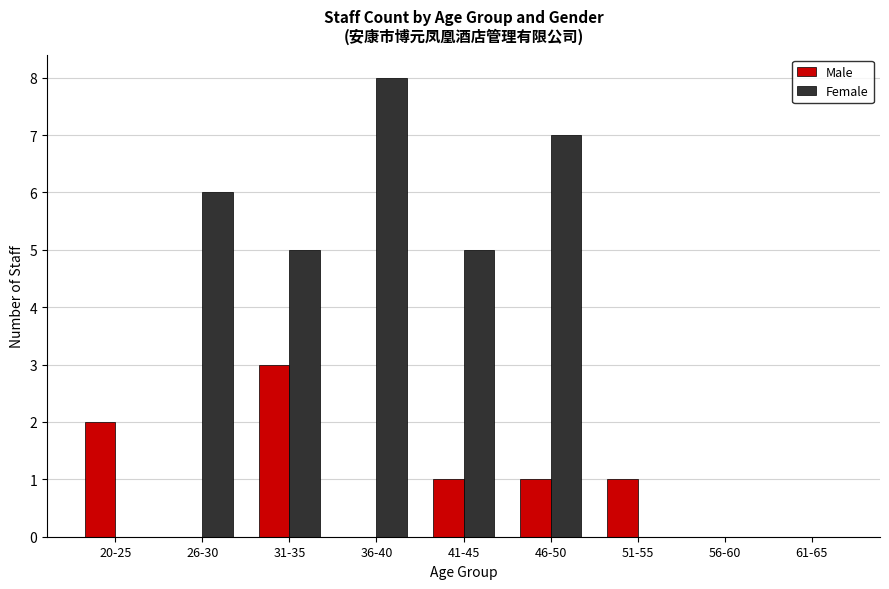

The Male series shows 2 at 26-30. True or false?

False